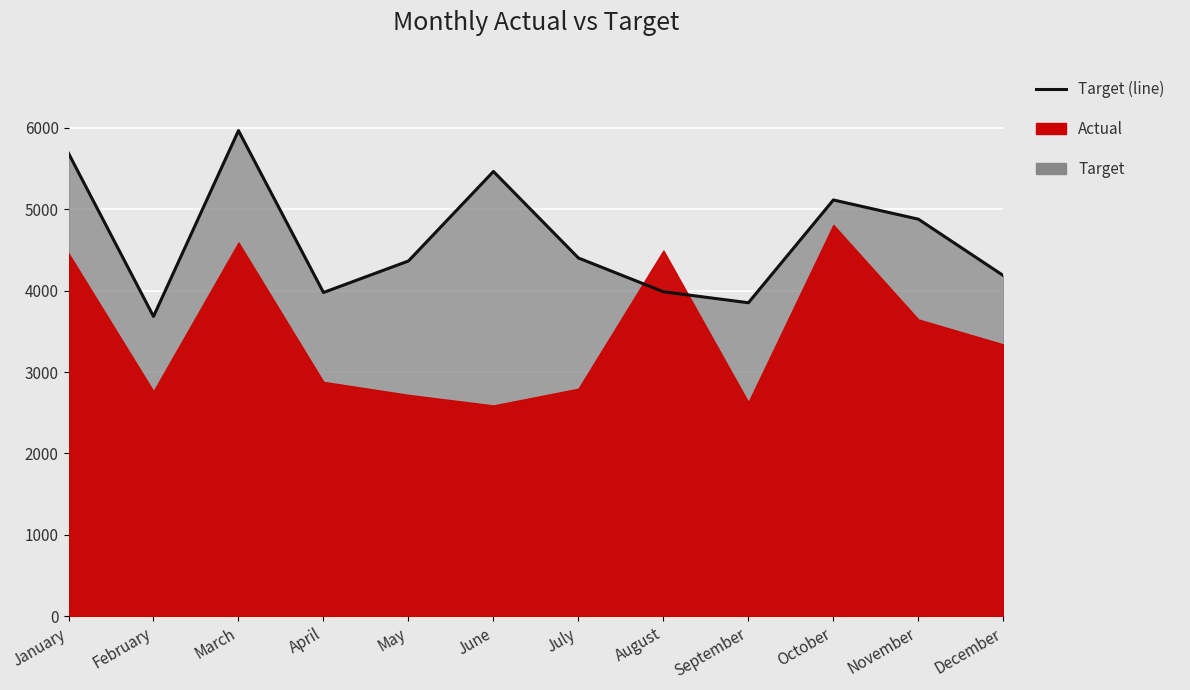

Between October and August, which is larger?

October